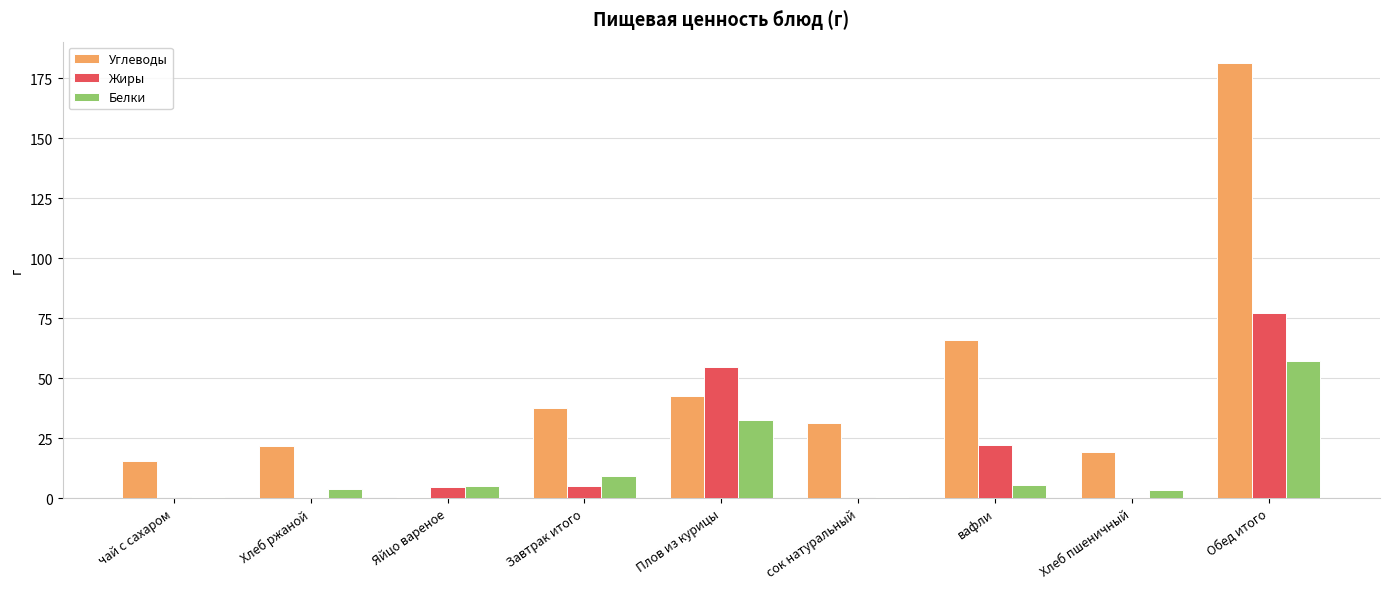

What is the sum of all Белки values?

117.6